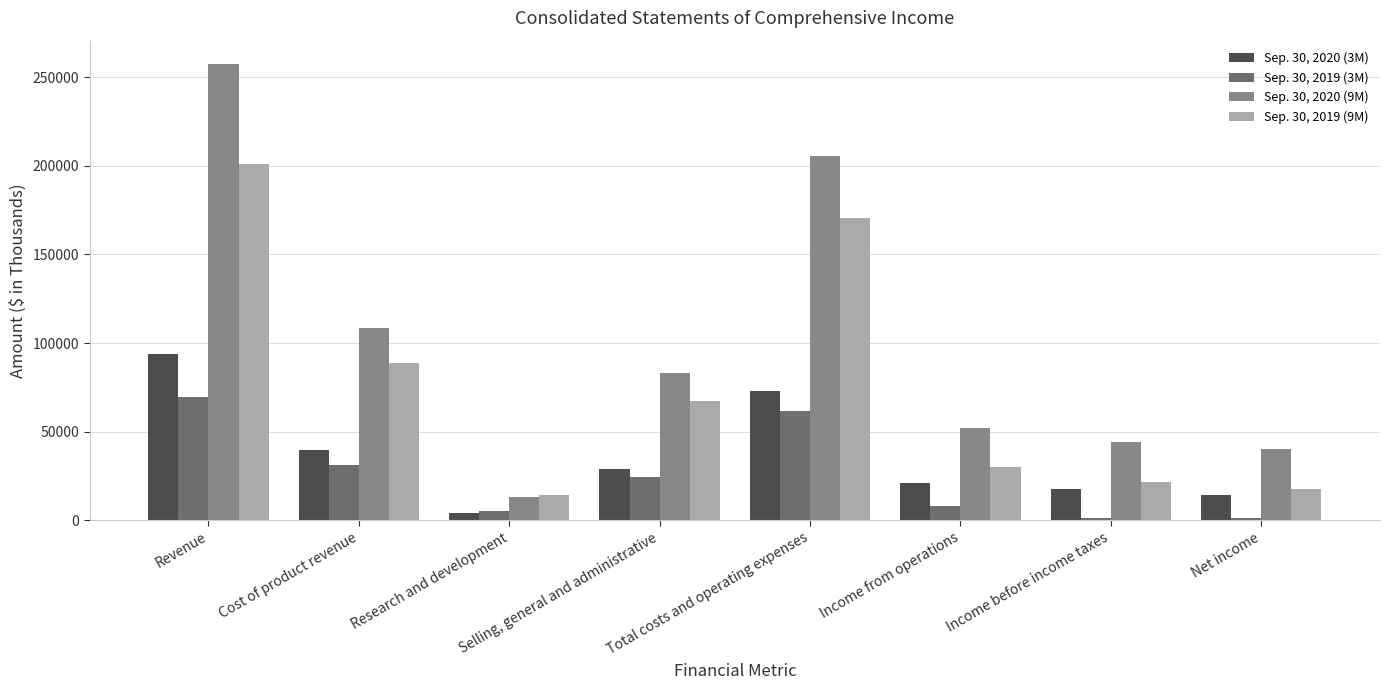

How many bars are there in each group?

4